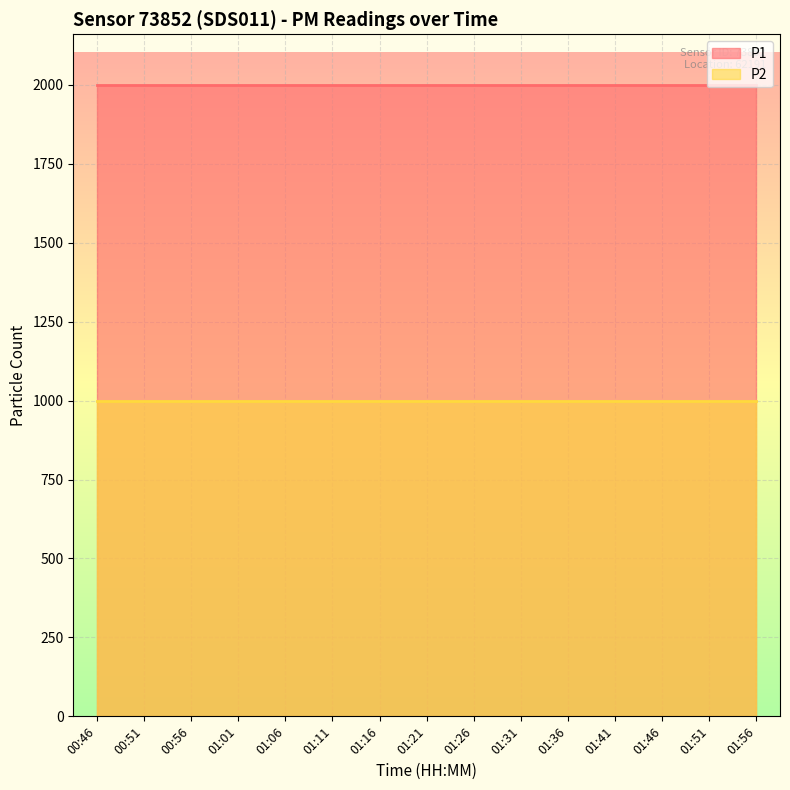

True or false: P1 and P2 intersect in this chart.

False